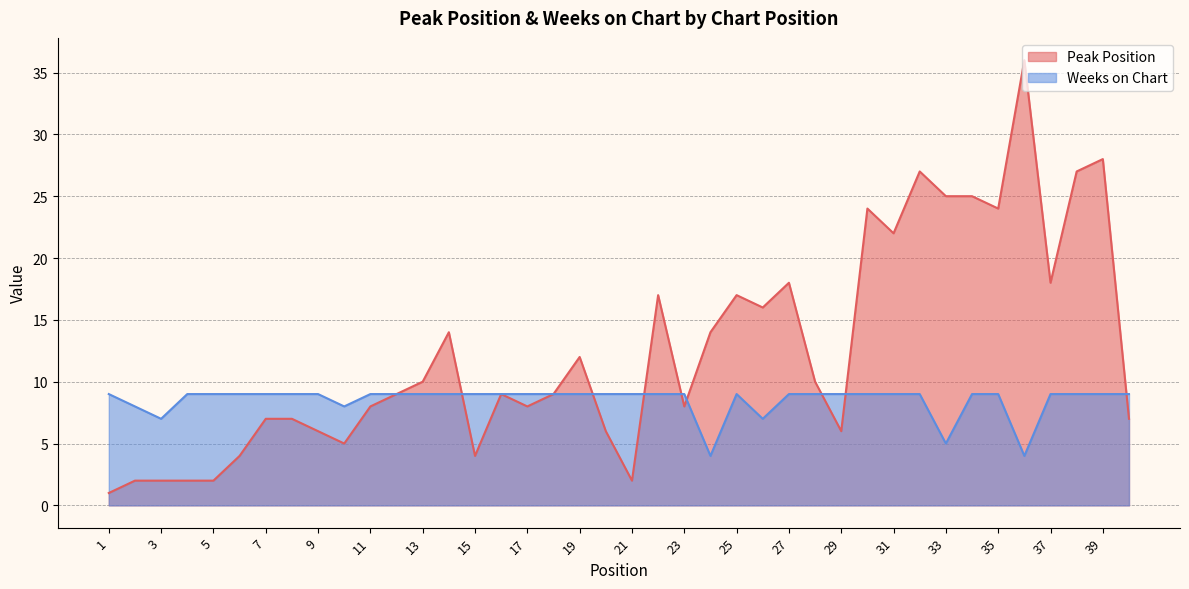

Which series changed the most between 6 and 19?

Peak Position